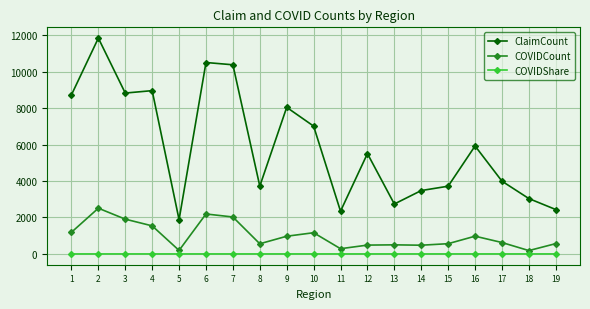

What is the difference between the maximum and minimum values in the COVIDShare series?

0.2